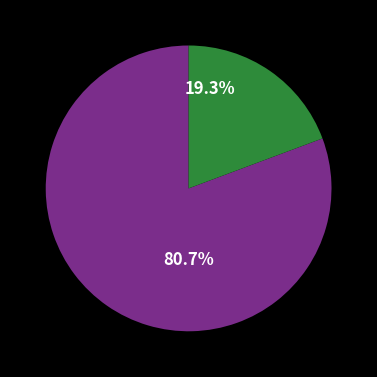

How many slices are in this pie chart?

2